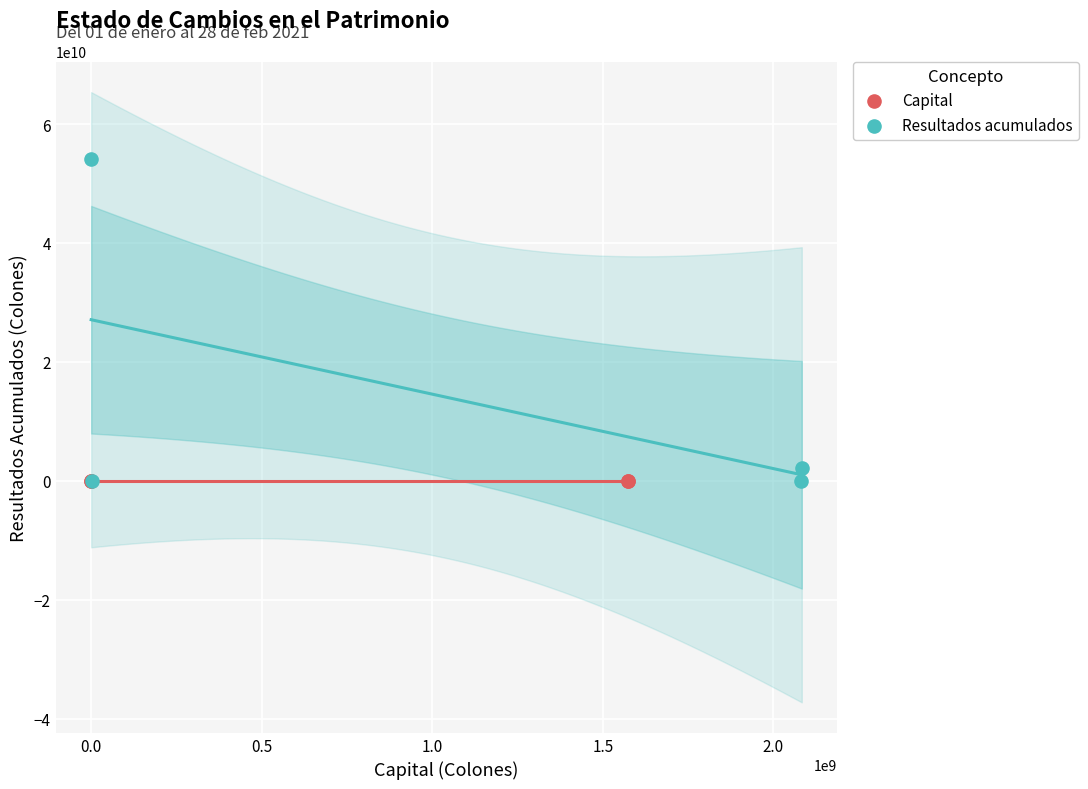

Which series reaches the maximum Y coordinate?

Resultados acumulados